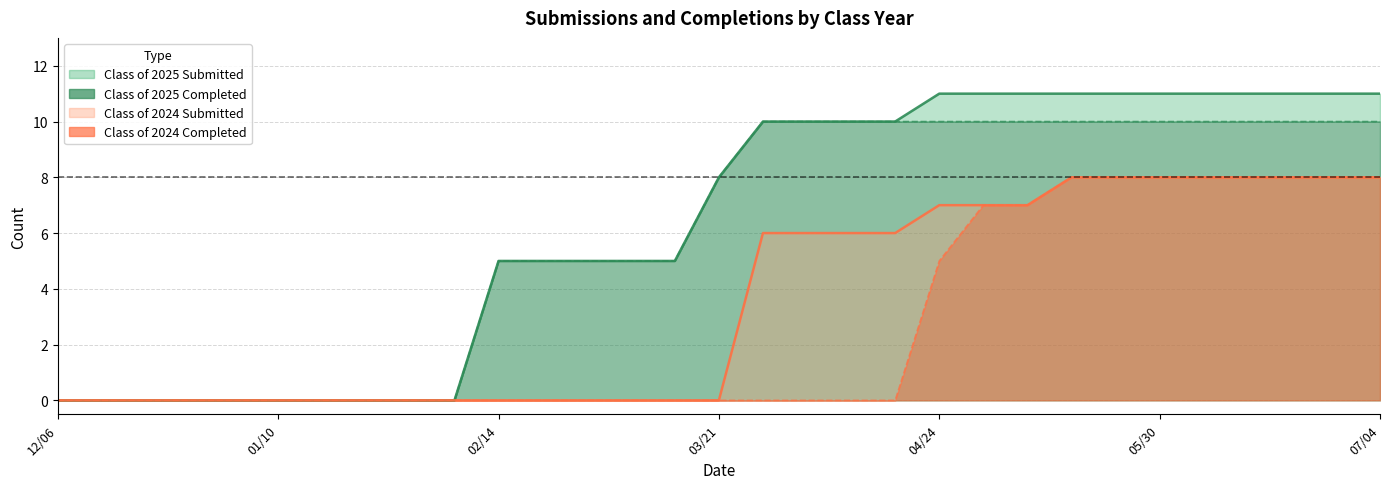

What is the label of the 24th point from the right?

01/24